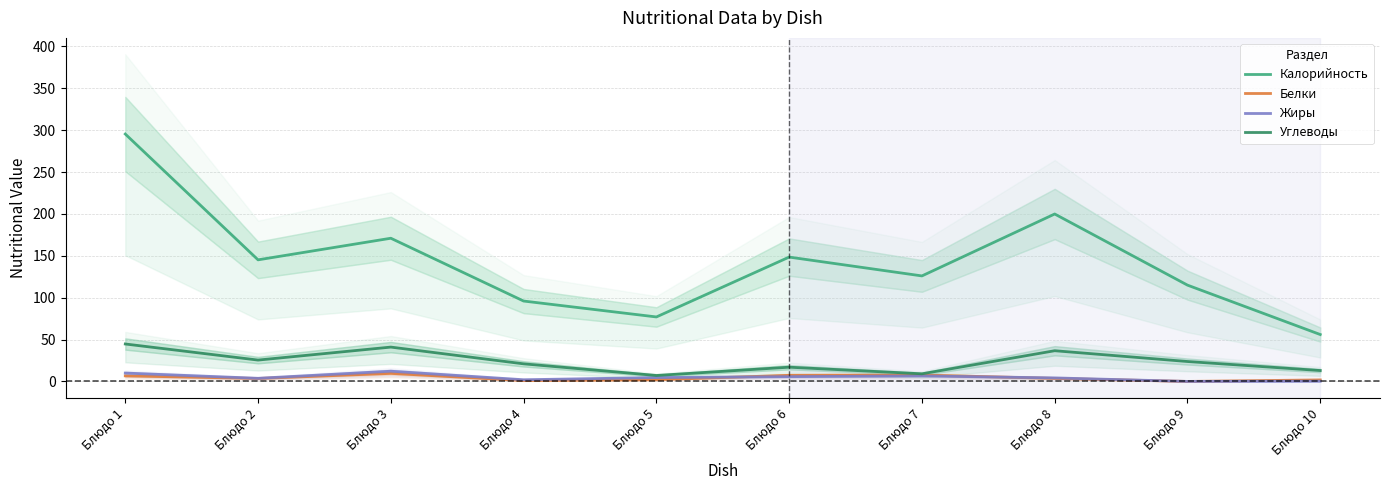

What is the average value of the Жиры series?

4.9